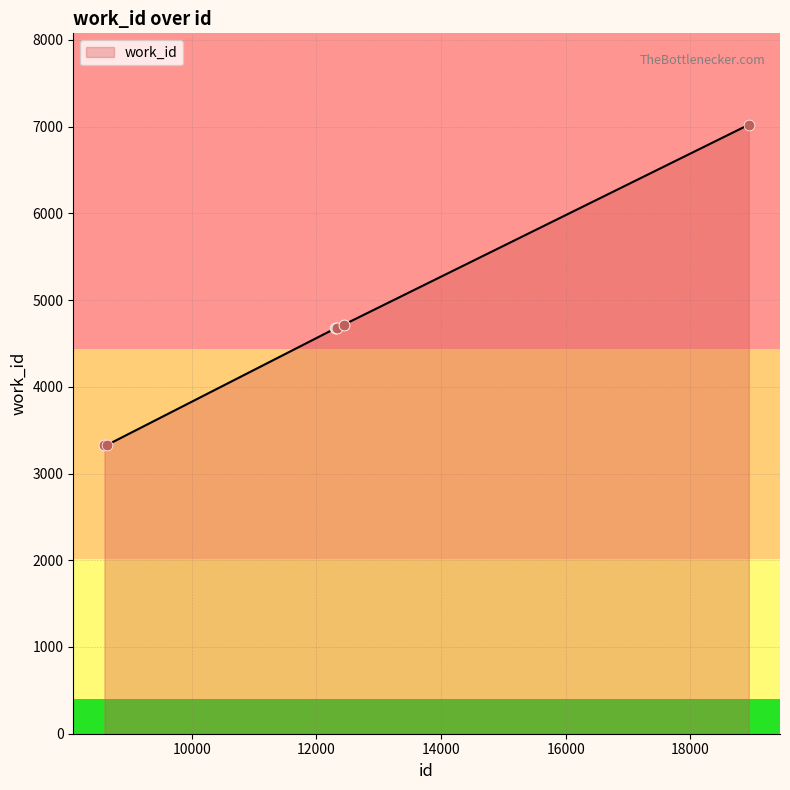

What is the difference between the maximum and minimum values?

3692